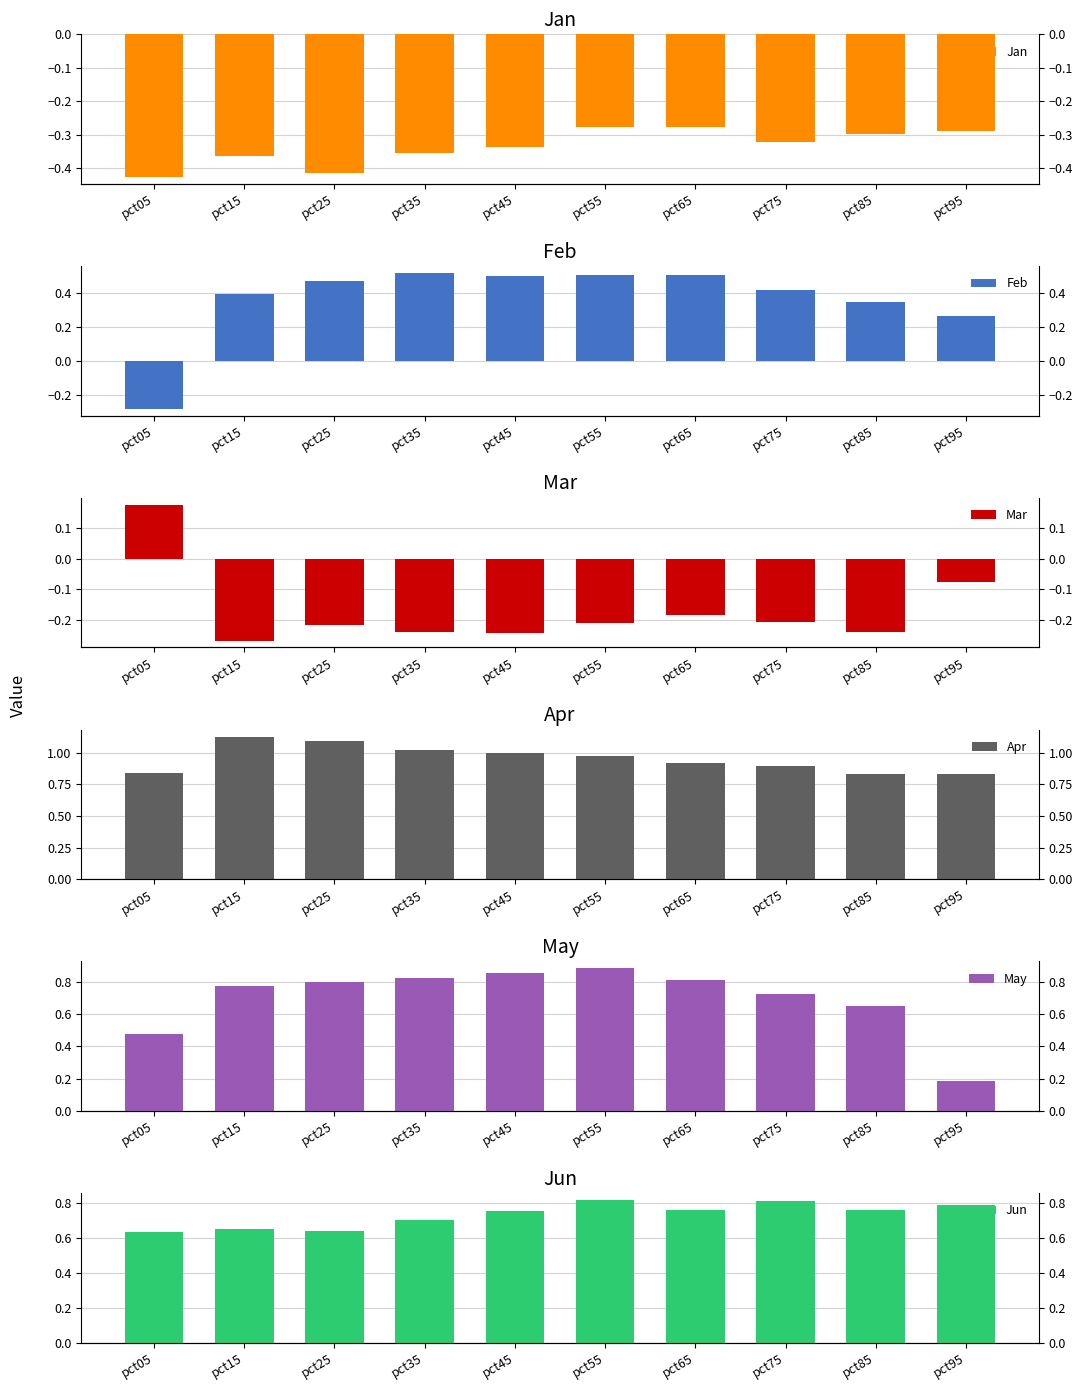

Is the value of Mar at pct05 greater than the value of Apr at pct25?

No